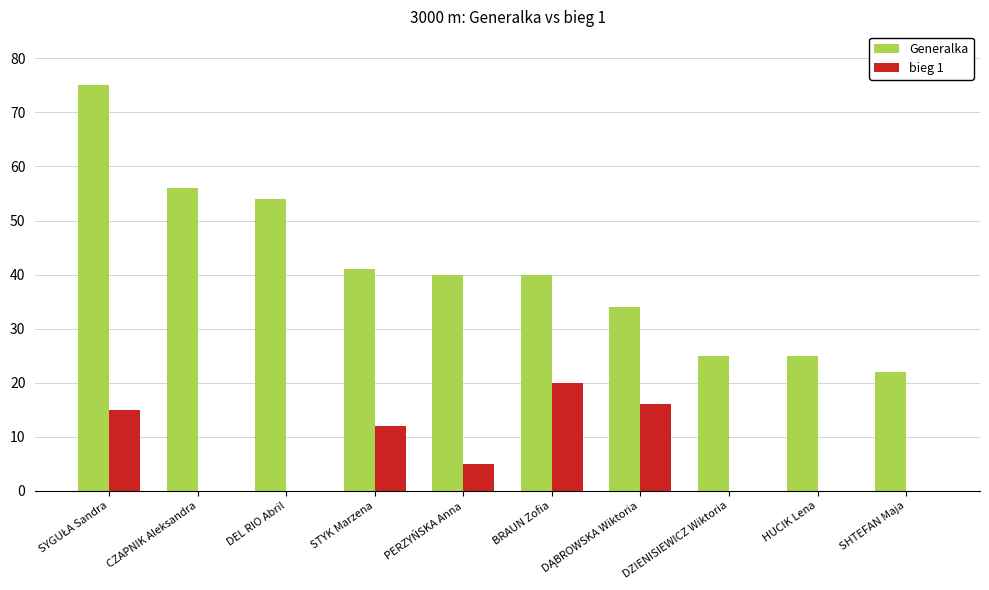

What are all the series names shown in the legend?

Generalka, bieg 1